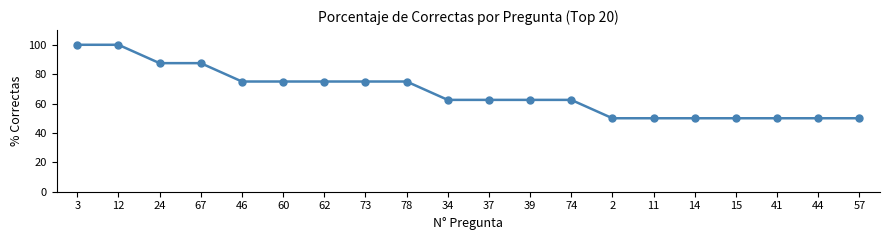

Reading left to right, transcribe all the data shown in this chart.

3=100.0	12=100.0	24=87.5	67=87.5	46=75.0	60=75.0	62=75.0	73=75.0	78=75.0	34=62.5	37=62.5	39=62.5	74=62.5	2=50.0	11=50.0	14=50.0	15=50.0	41=50.0	44=50.0	57=50.0